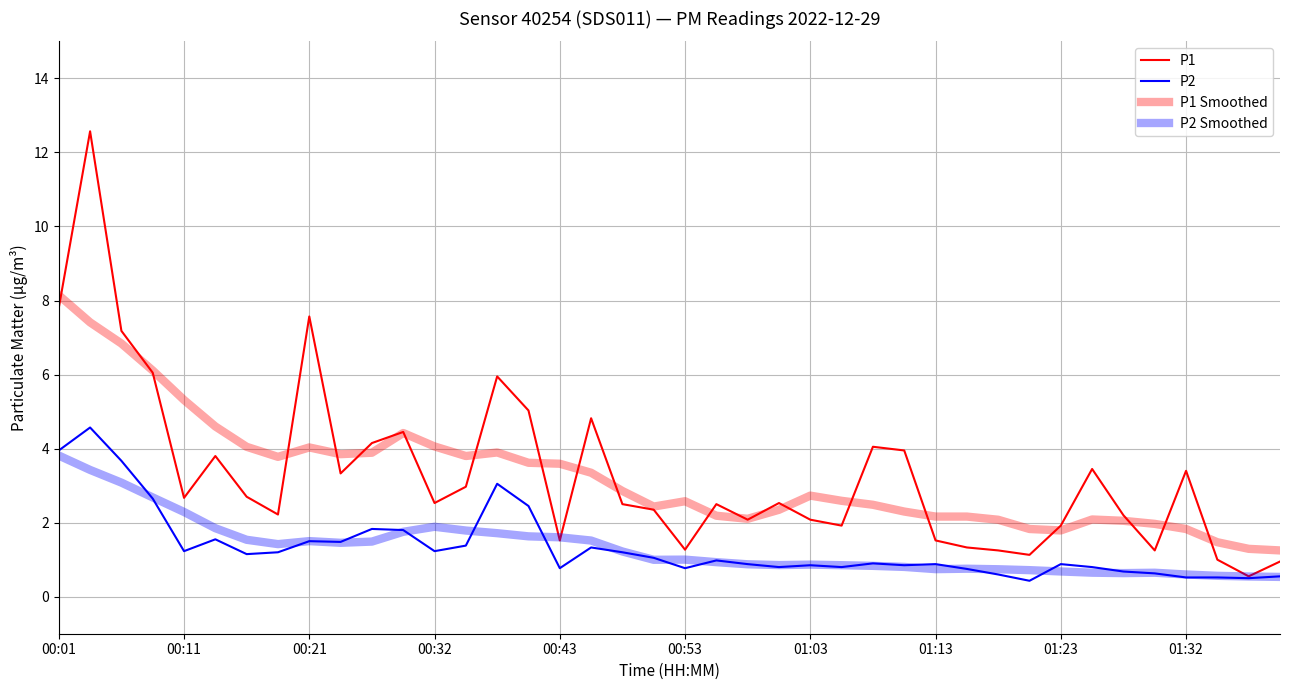

True or false: P2 has more than 2 points higher than both neighbors.

True